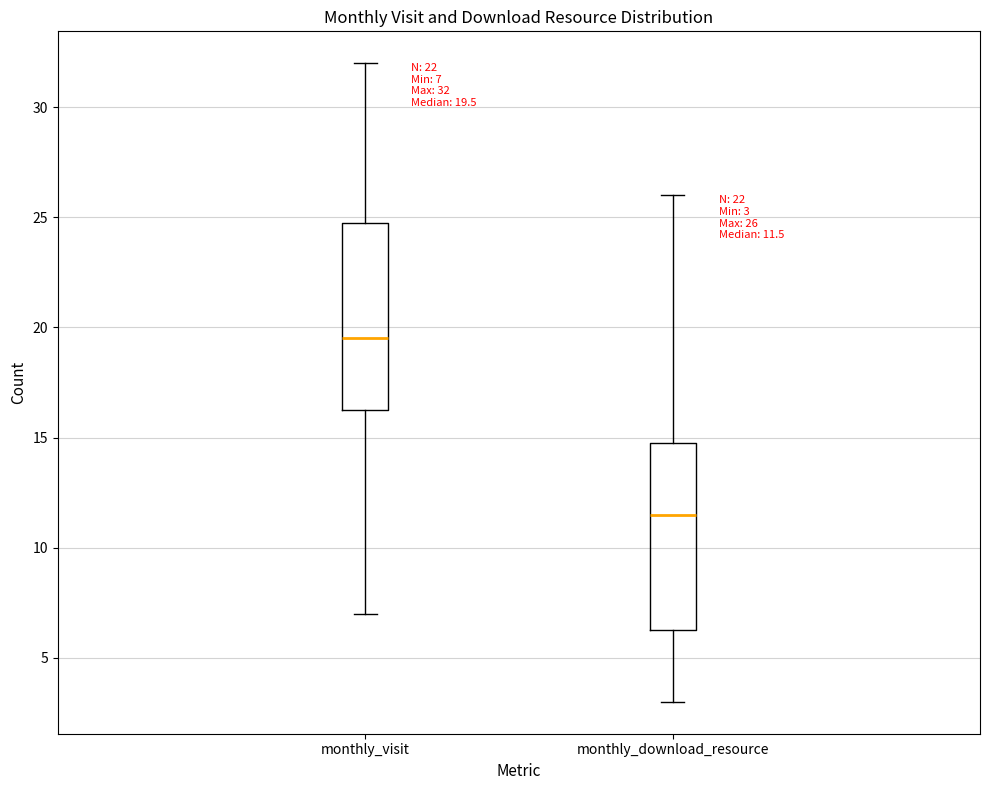

Which box has the lowest median line?

monthly_download_resource